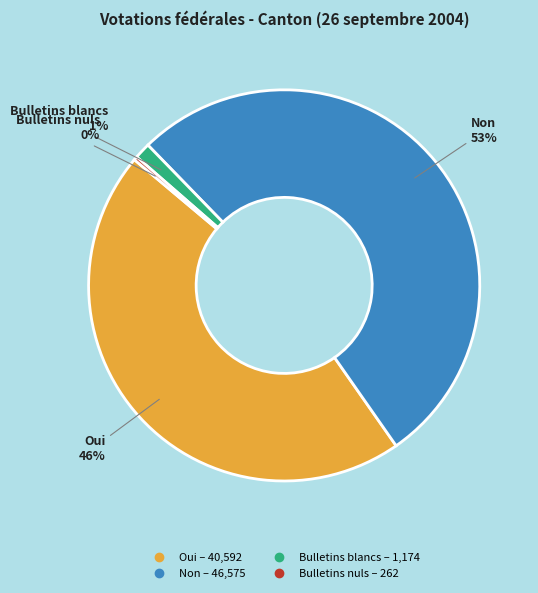

What is the smallest slice in the pie chart?

Bulletins nuls